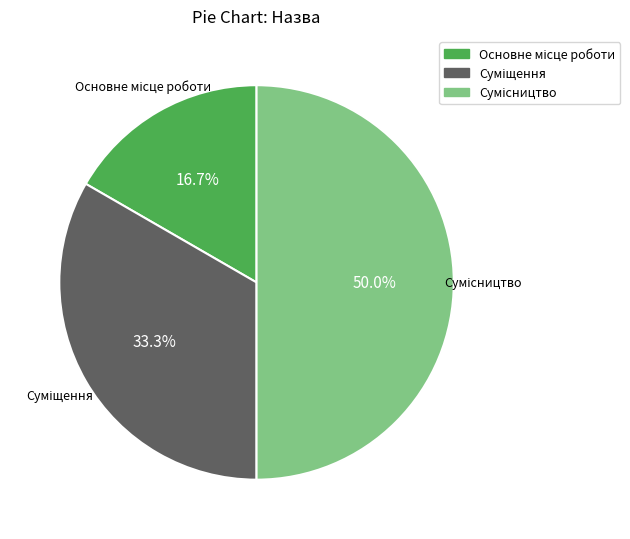

Is Основне місце роботи the majority of the pie?

No